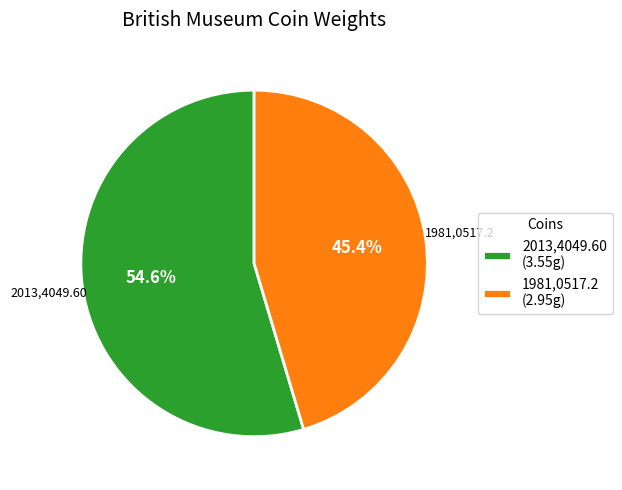

Rank the categories by value from highest to lowest.

2013,4049.60, 1981,0517.2